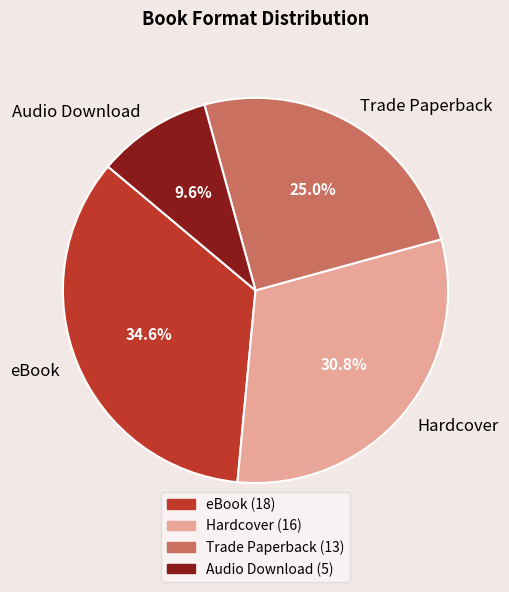

Count the number of slices in the pie.

4